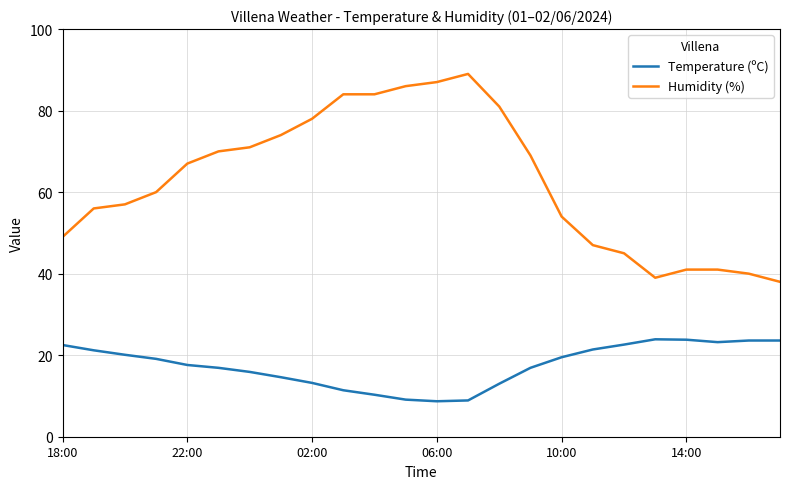

What is the maximum value shown in the chart?

89.0